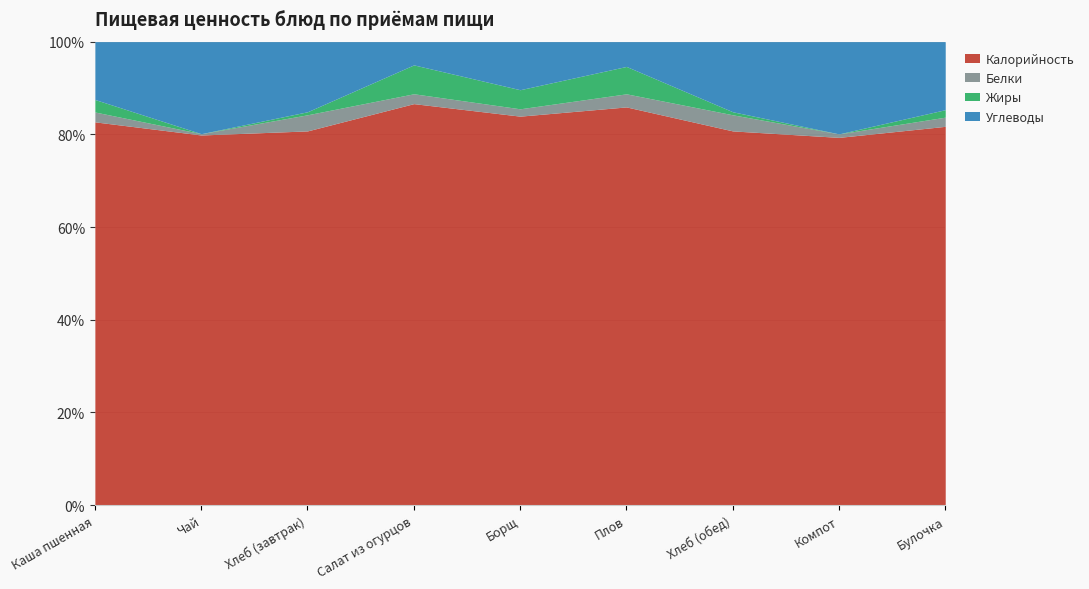

How many values in Жиры are above zero?

7